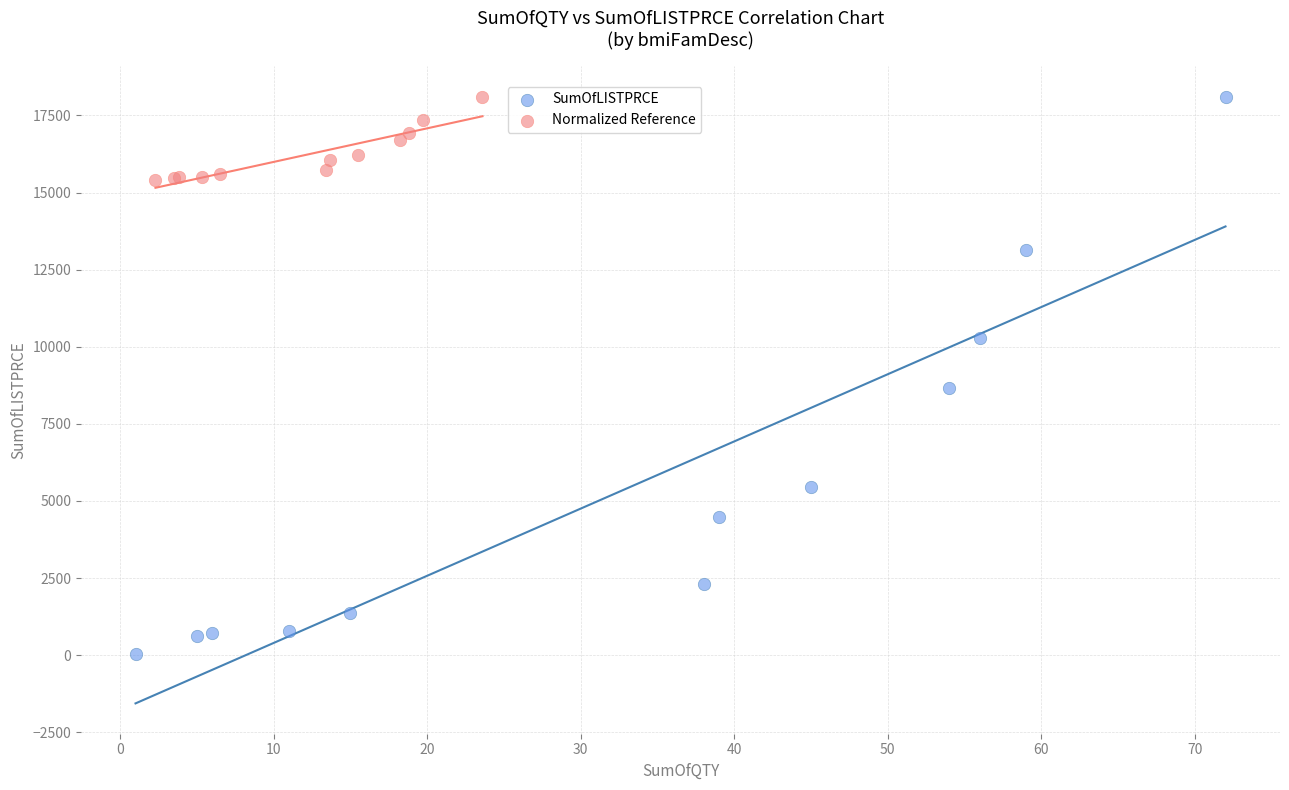

Which series reaches the minimum Y coordinate?

SumOfLISTPRCE